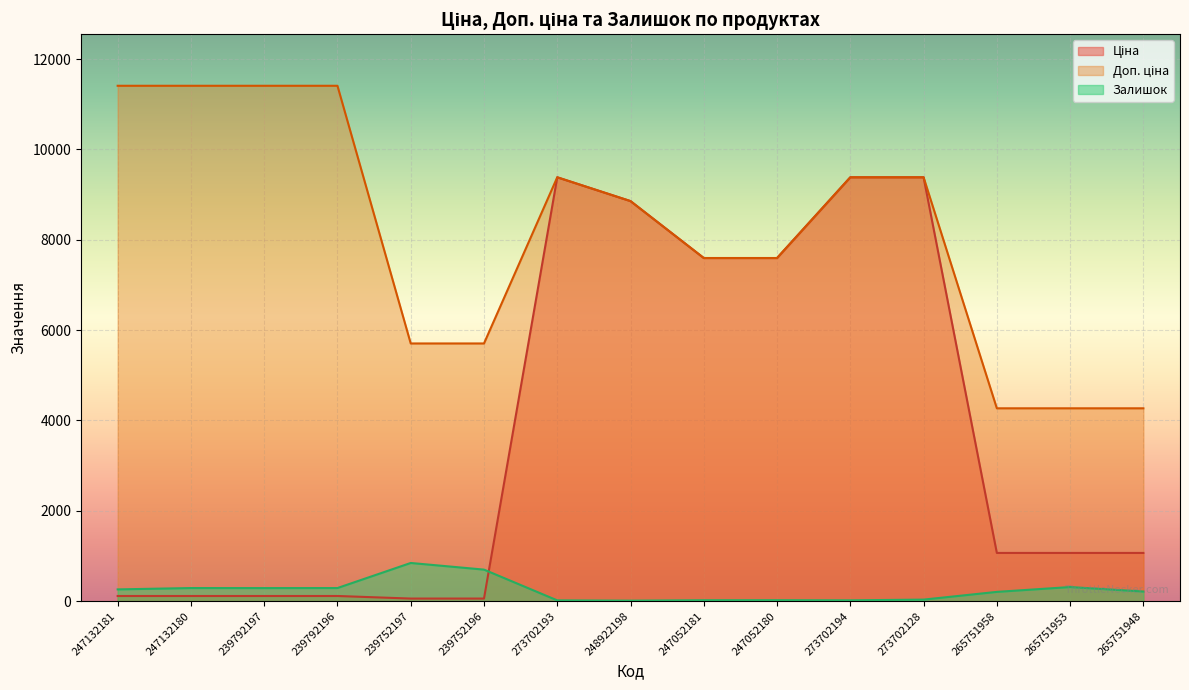

What are all the series names shown in the legend?

Ціна, Доп. ціна, Залишок